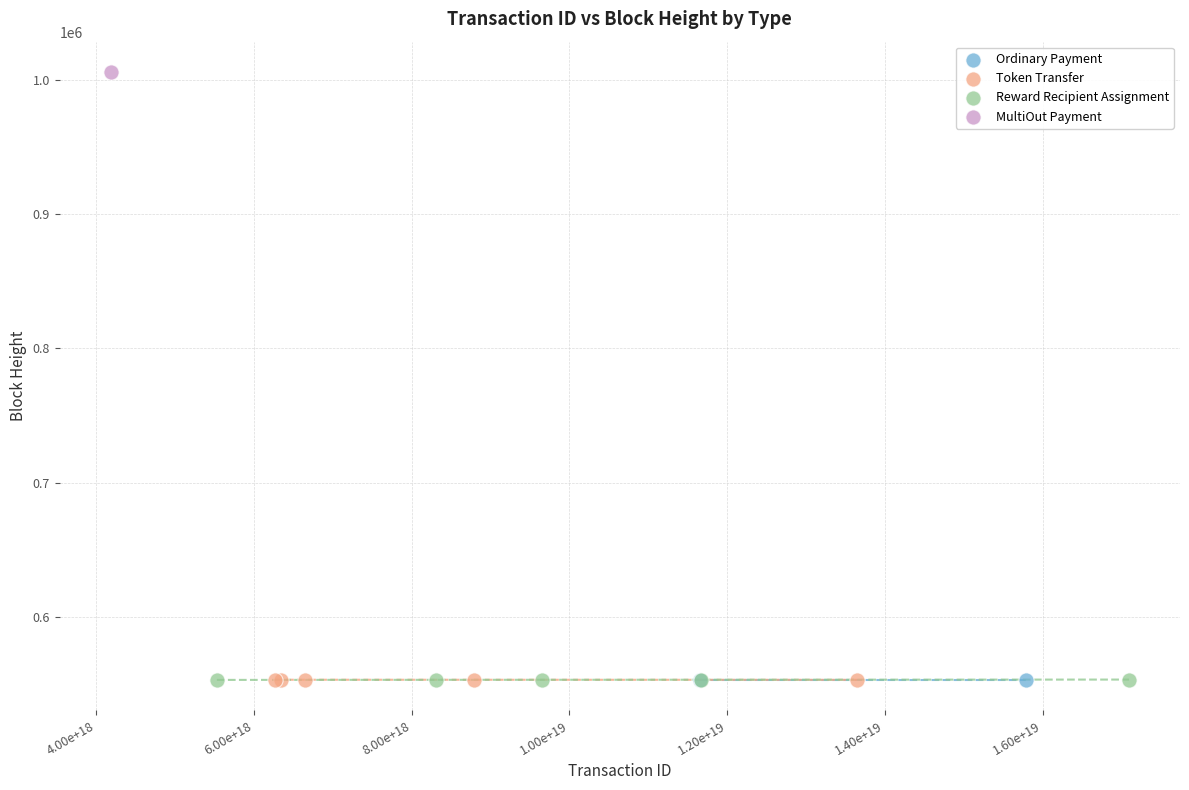

What are all the series names shown in the legend?

Ordinary Payment, Token Transfer, Reward Recipient Assignment, MultiOut Payment